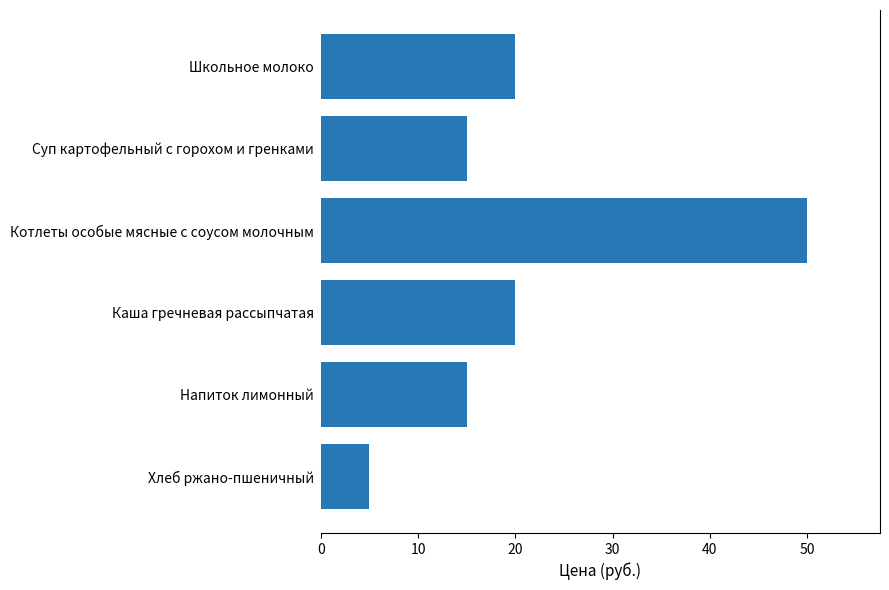

What is the sum of all values?

125